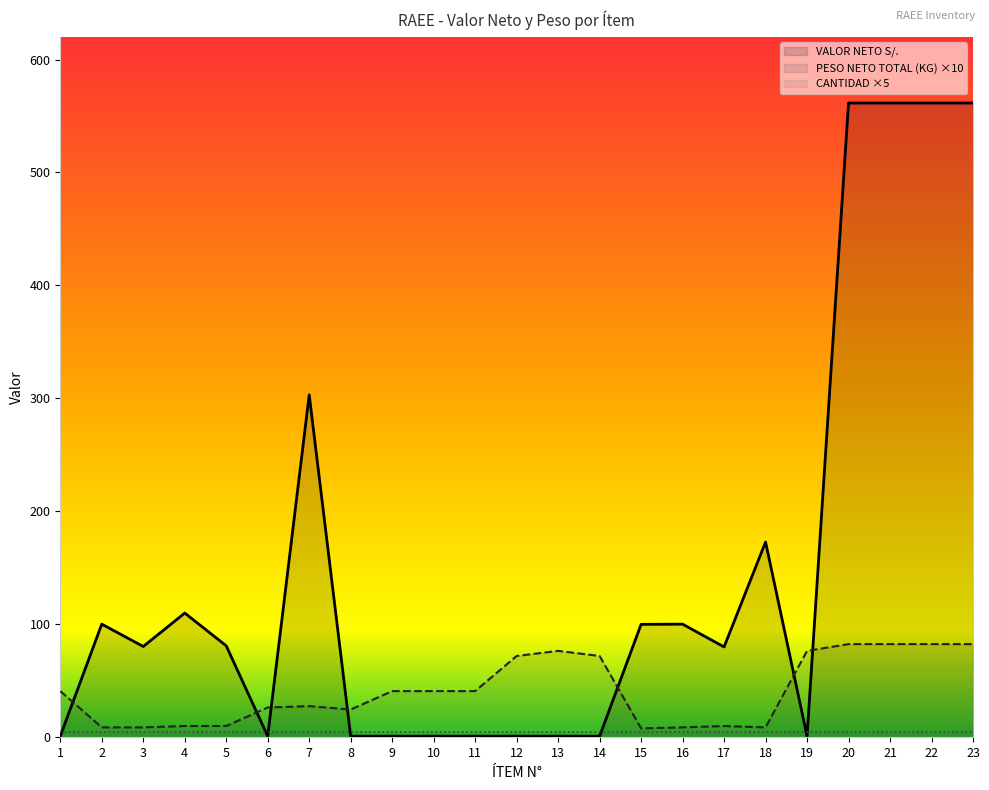

What is the average value of the PESO NETO TOTAL (KG) series?

41.0